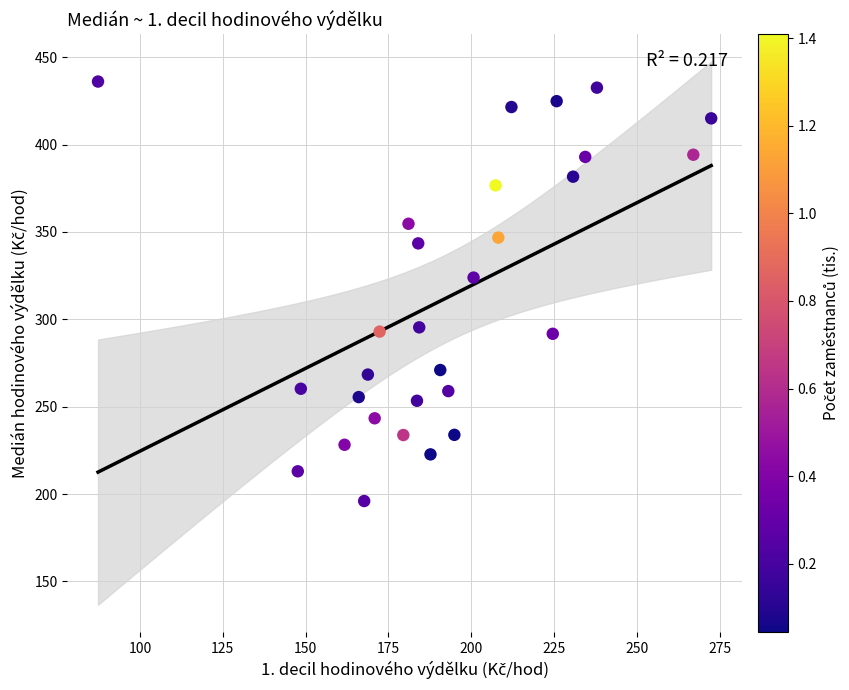

What Y value in the scatter plot is closest to 316?

323.8